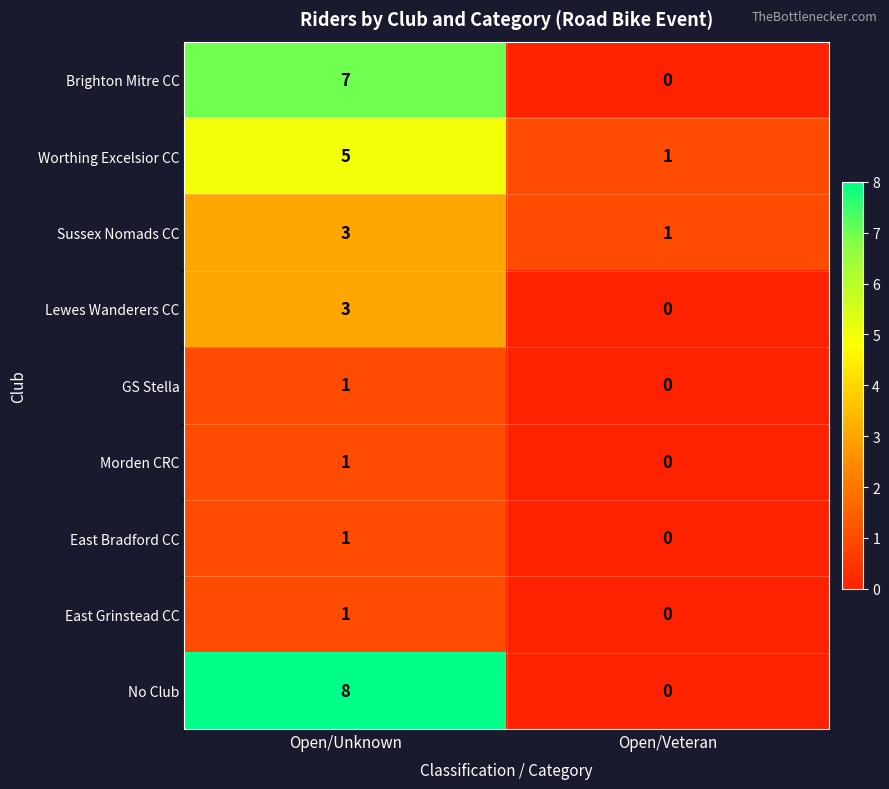

What is the sum of the Worthing Excelsior CC values at Open/Veteran and Open/Unknown?

6